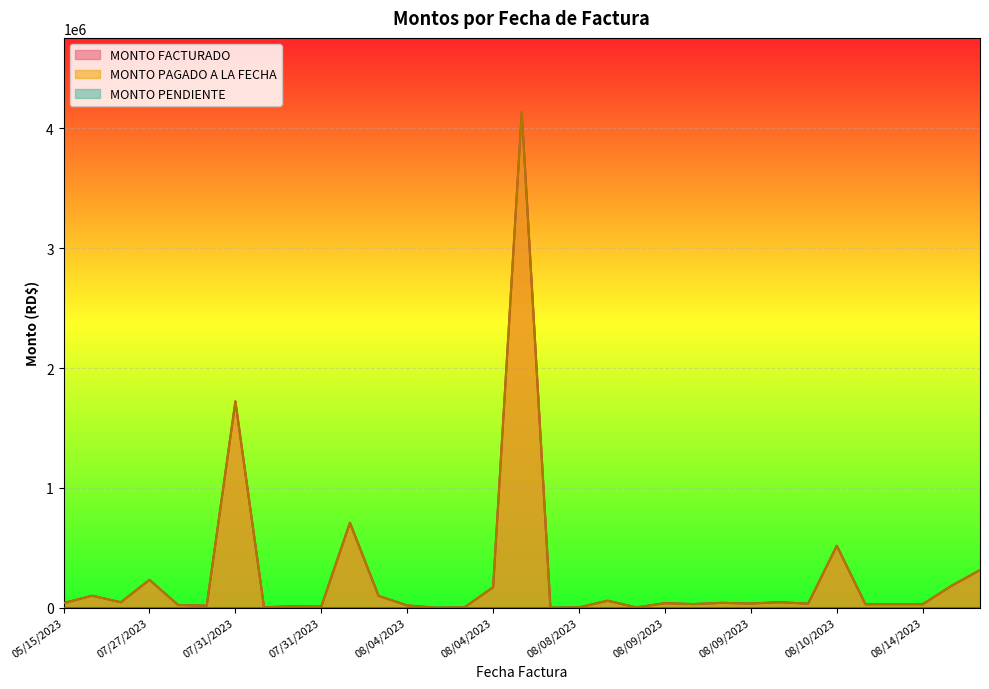

Which has a higher value, 08/14/2023 or 07/31/2023?

07/31/2023